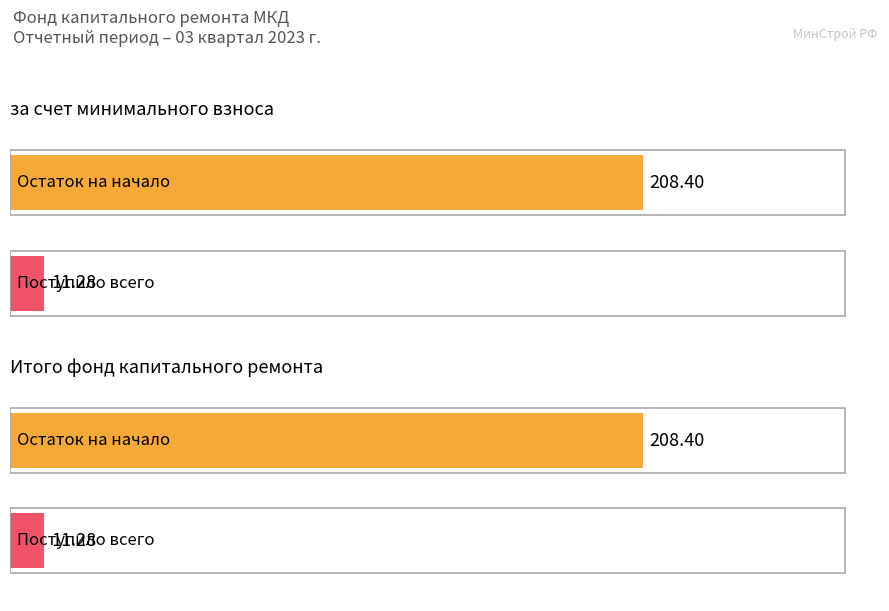

Are the bars grouped side by side (vs. stacked)?

Yes